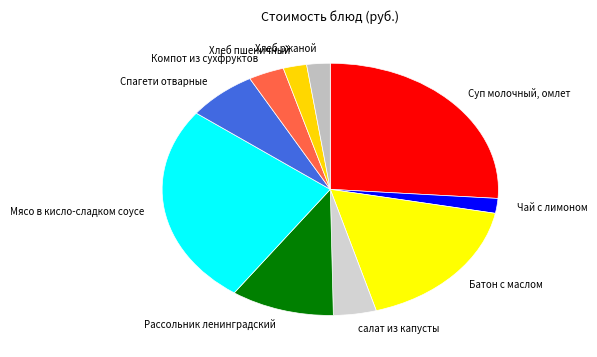

Does Хлеб ржаной account for over 50% of the chart?

No